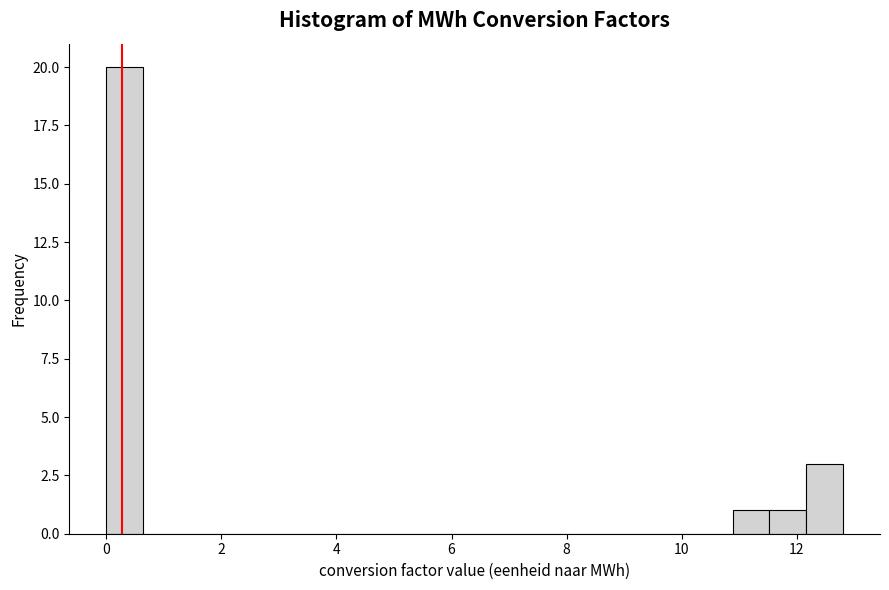

Around what value on the x-axis is the tallest bar? Give the approximate position of its centre, as read against the axis.

0.4